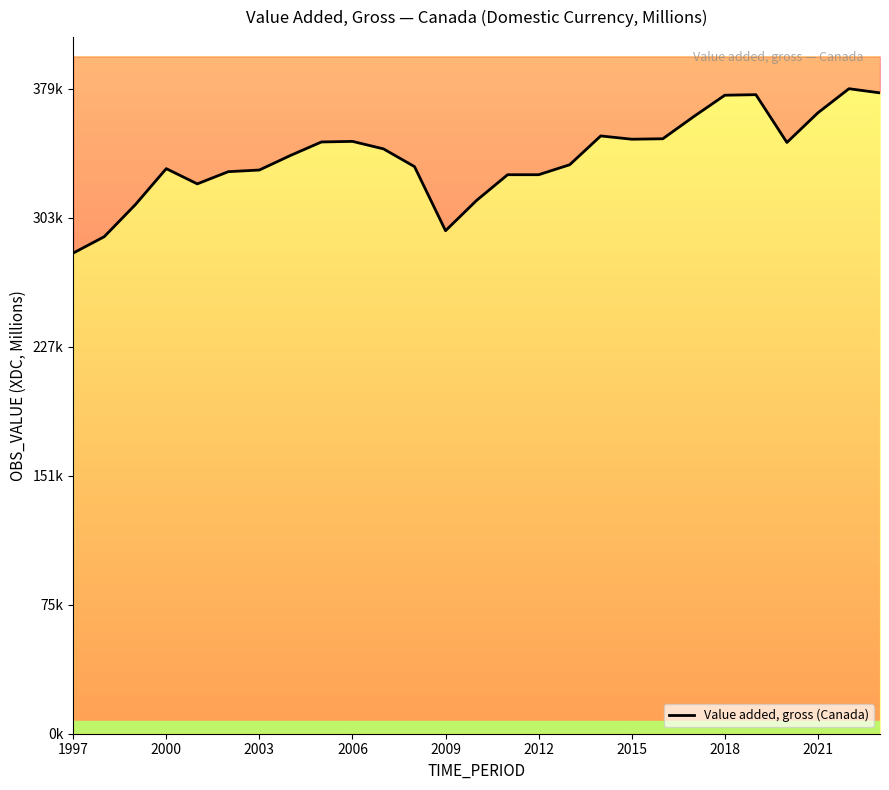

Reading left to right, list all the values displayed in this chart.

282754	292371	311164	332419	323471	330646	331618	340159	348120	348464	344056	333610	295912	313740	328854	328852	334724	351667	349741	350004	363083	375630	375942	347834	365295	379449	376995